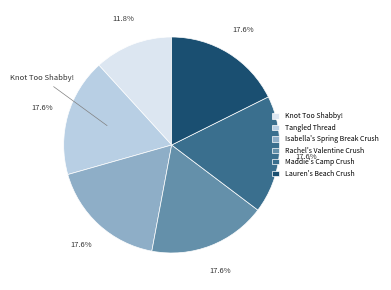

Which category has the smallest portion of the pie?

Knot Too Shabby!